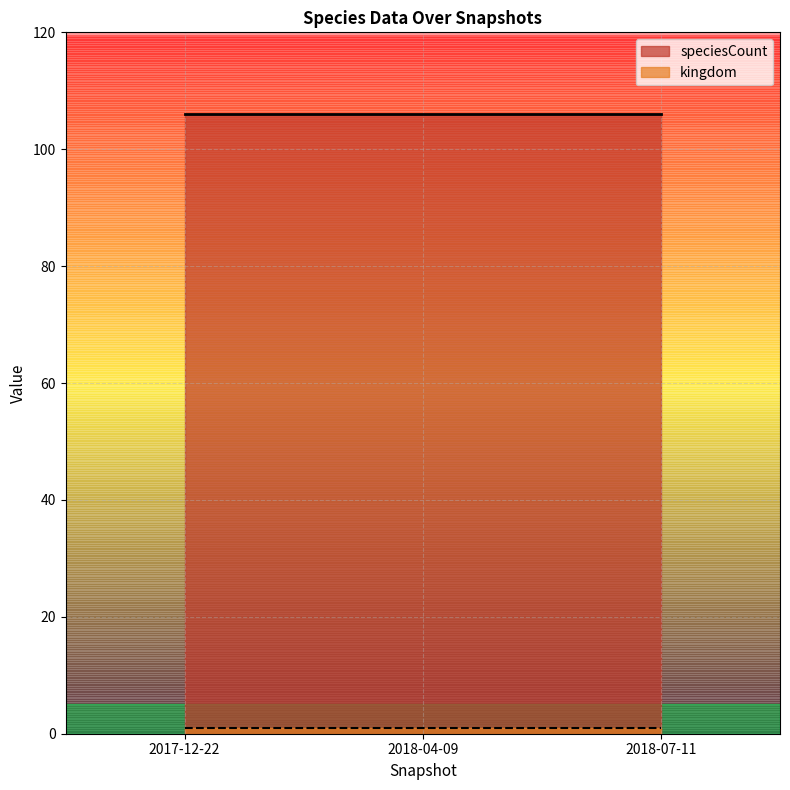

Count the number of categories in the chart.

3